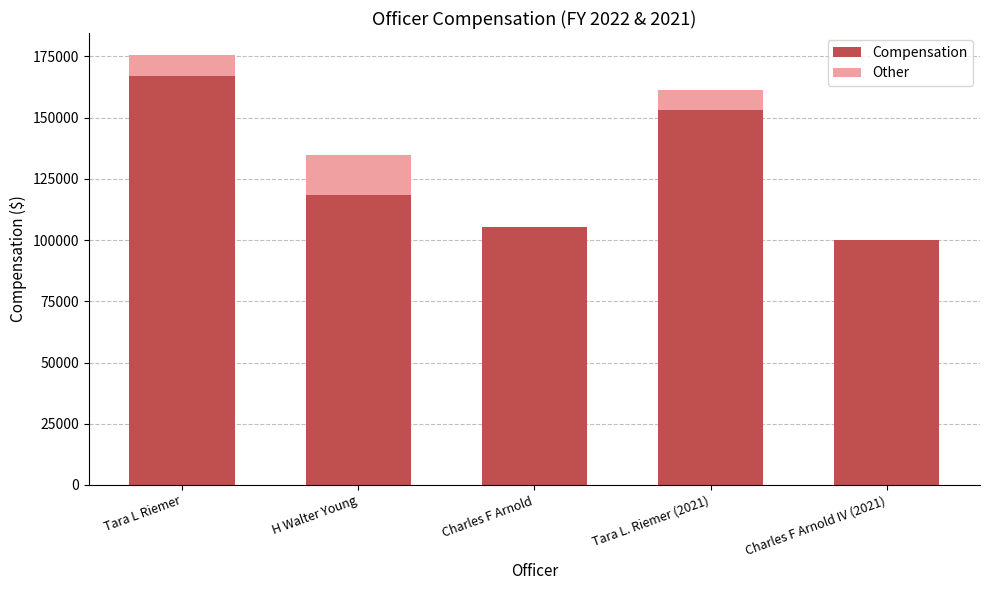

Are the bars horizontal?

No